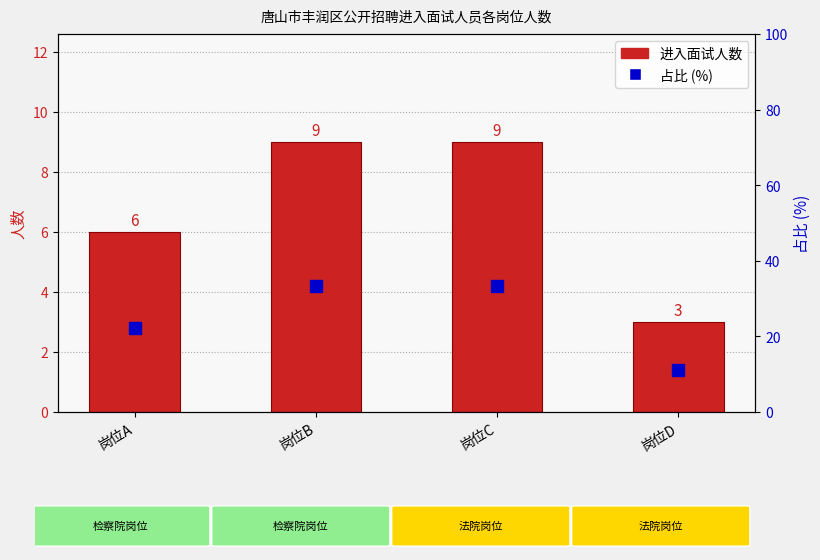

What is the difference between the maximum and second lowest values in the 进入面试人数 series?

3.0